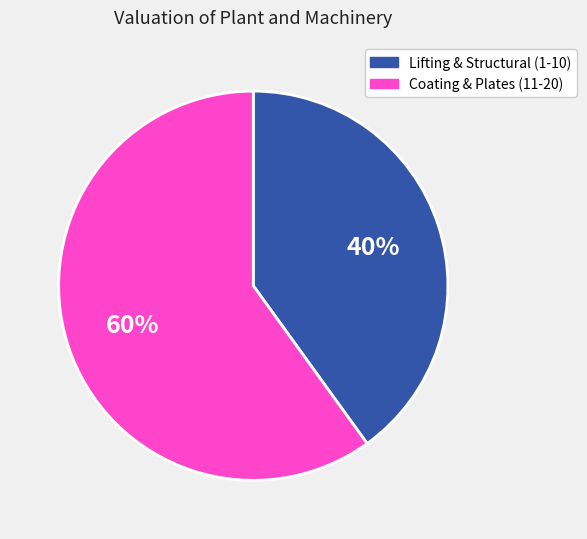

To the nearest percent, what is the difference between the largest and smallest slice percentages?

20%